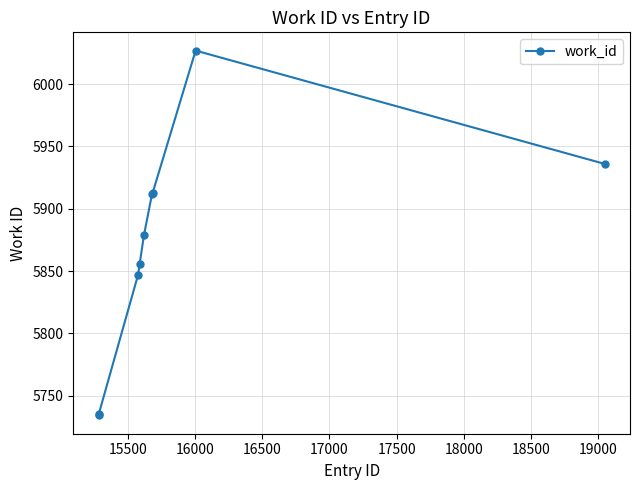

What is the average value?

5871